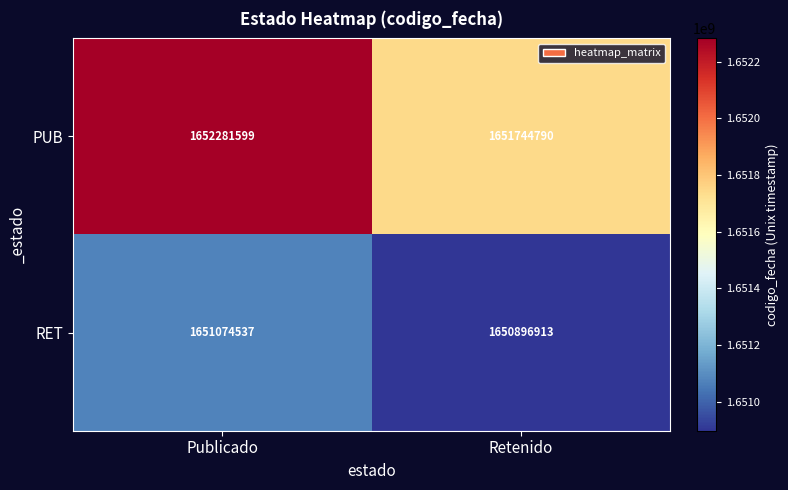

Reading right to left, extract all data points from this chart.

PUB: Retenido=1651744790	Publicado=1652281599
RET: Retenido=1650896913	Publicado=1651074537